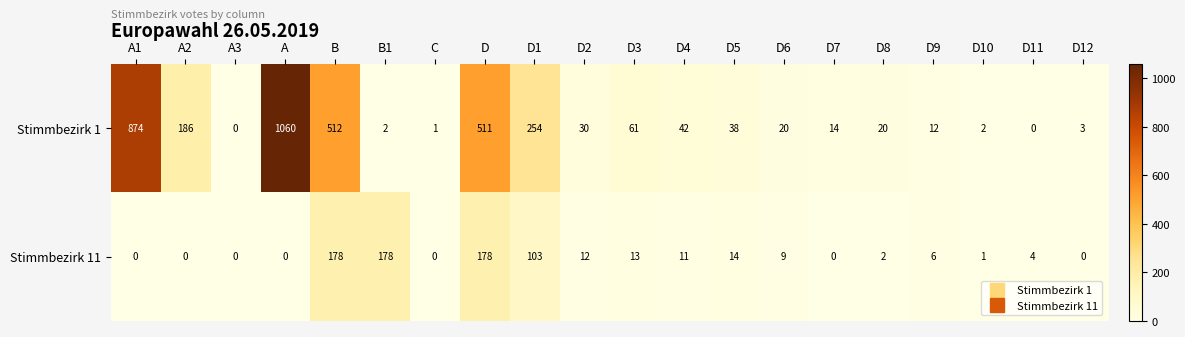

At which label does Stimmbezirk 1 first exceed 30?

A1